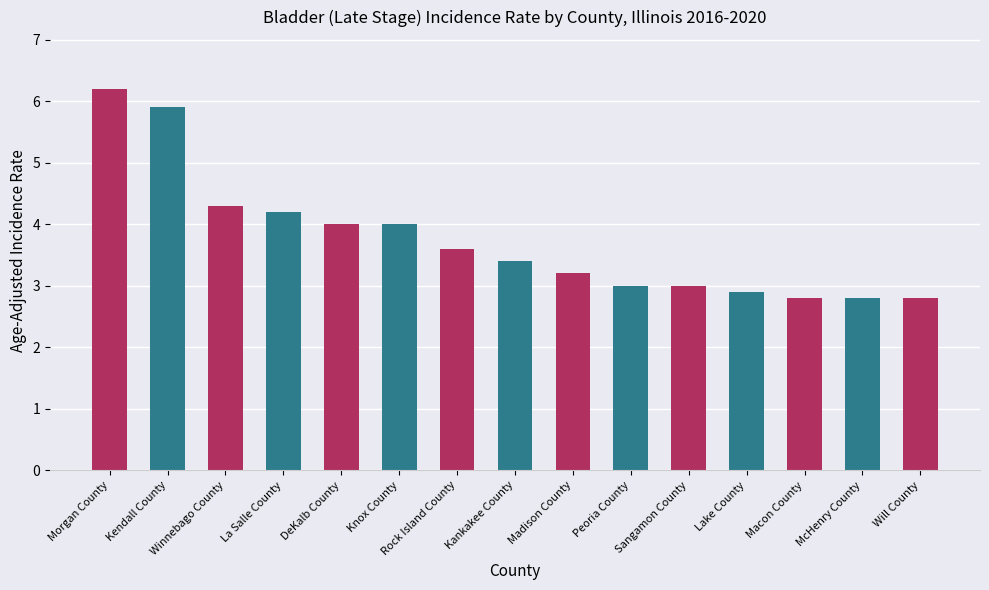

Does the chart contain stacked bars?

No